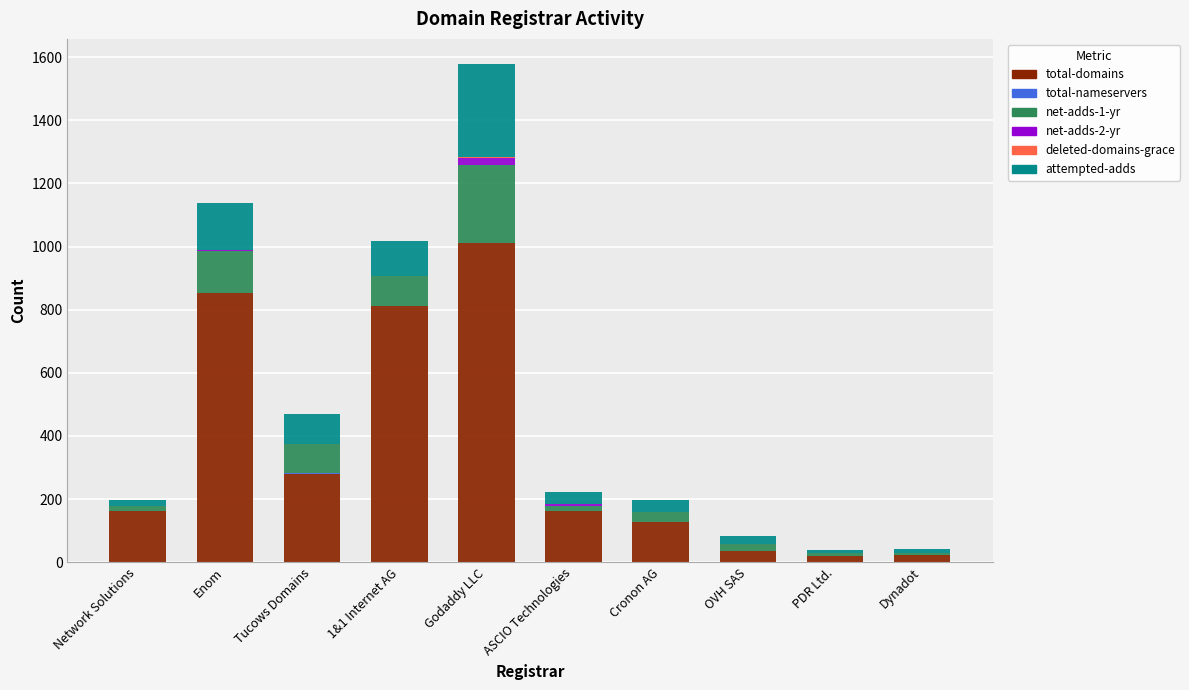

Are the bars grouped side by side (vs. stacked)?

No